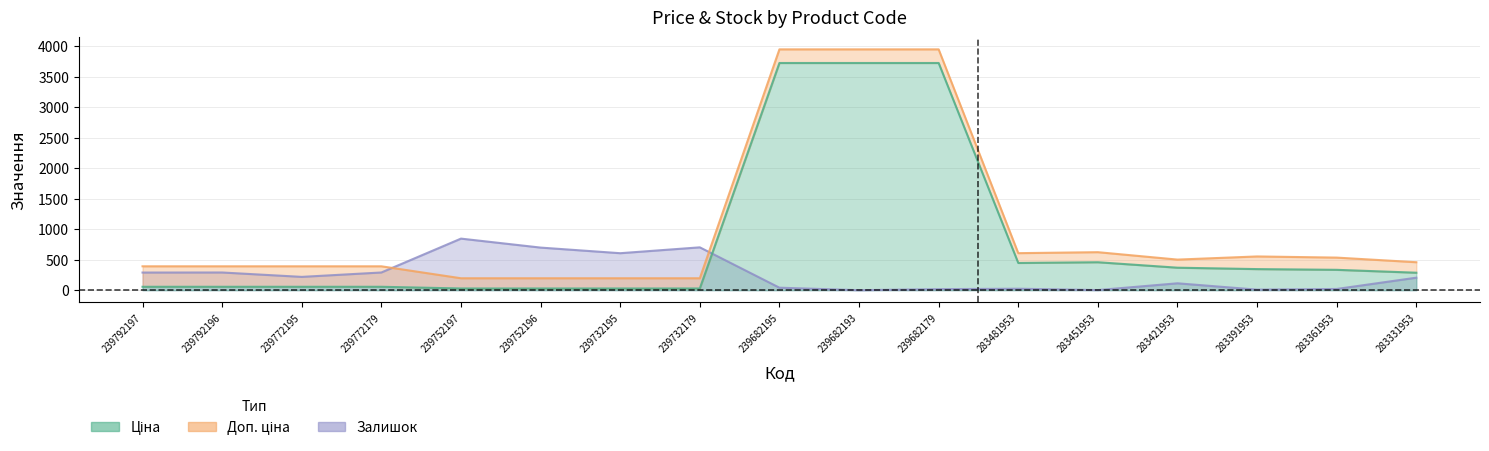

Which series has the widest spread of values?

Ціна